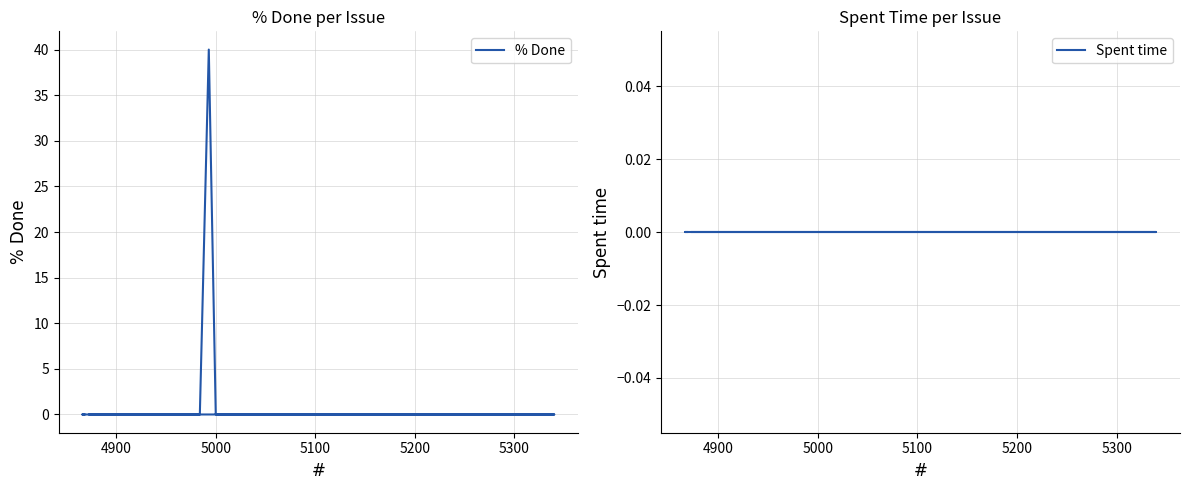

What is the maximum value shown in the chart?

40